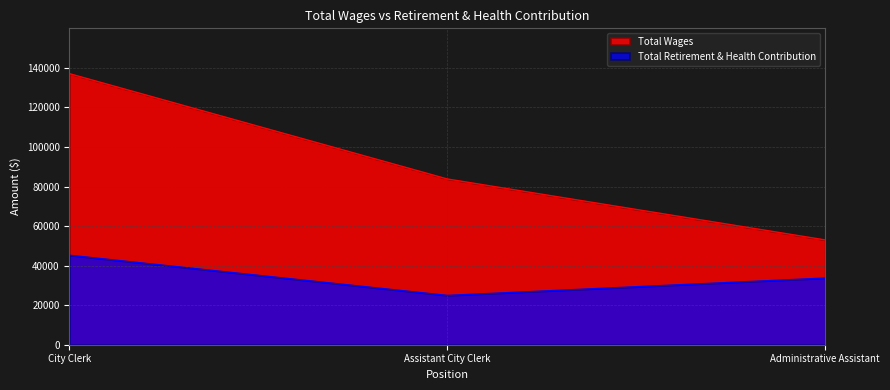

What is the approximate value of Total Wages at City Clerk, to the nearest 10?

137080